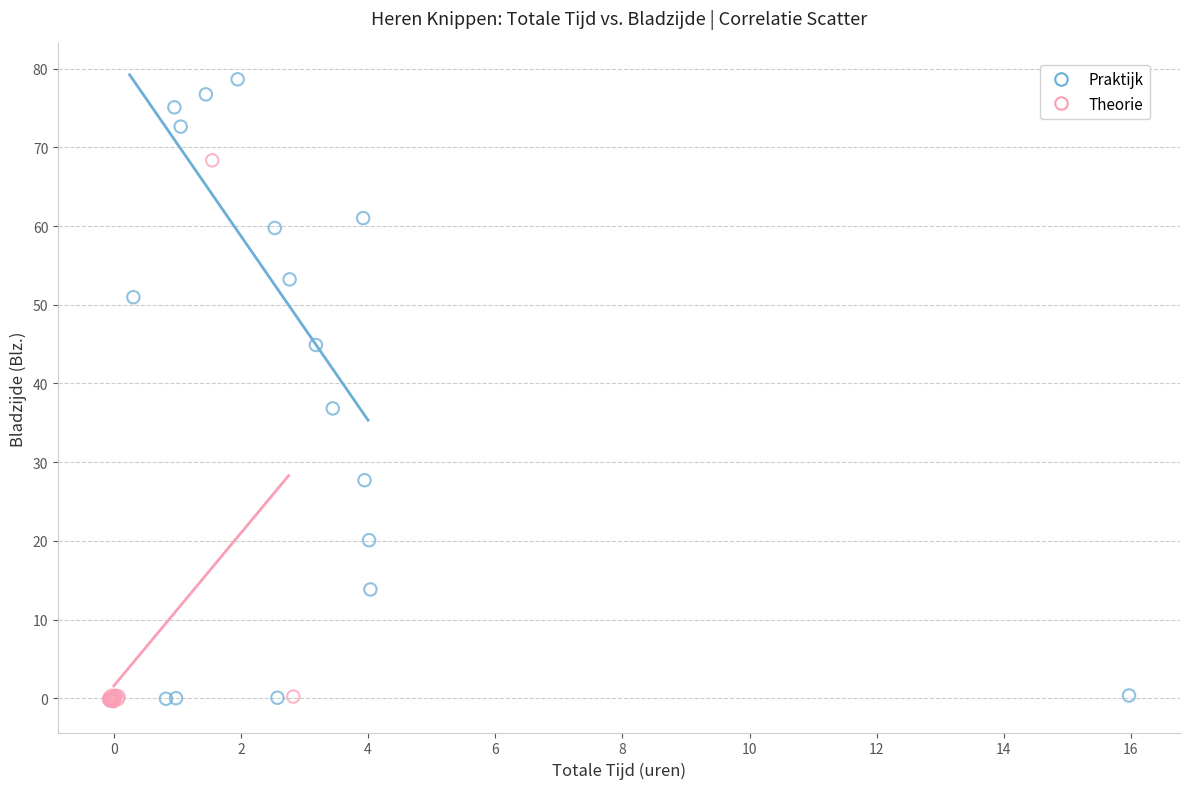

Which series has the widest spread of Y values?

Praktijk